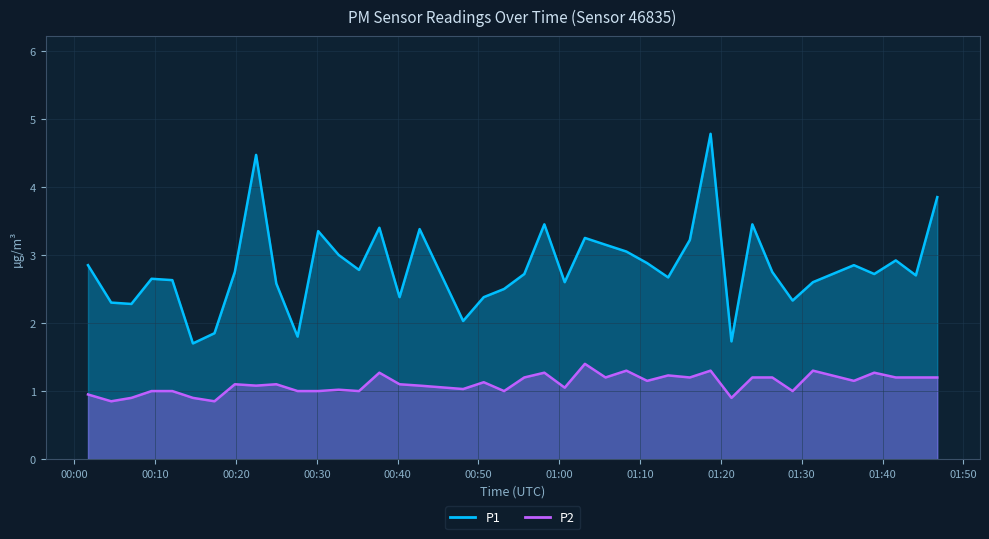

What value does the P1 series have at 2023-08-21T00:40:14?

2.4